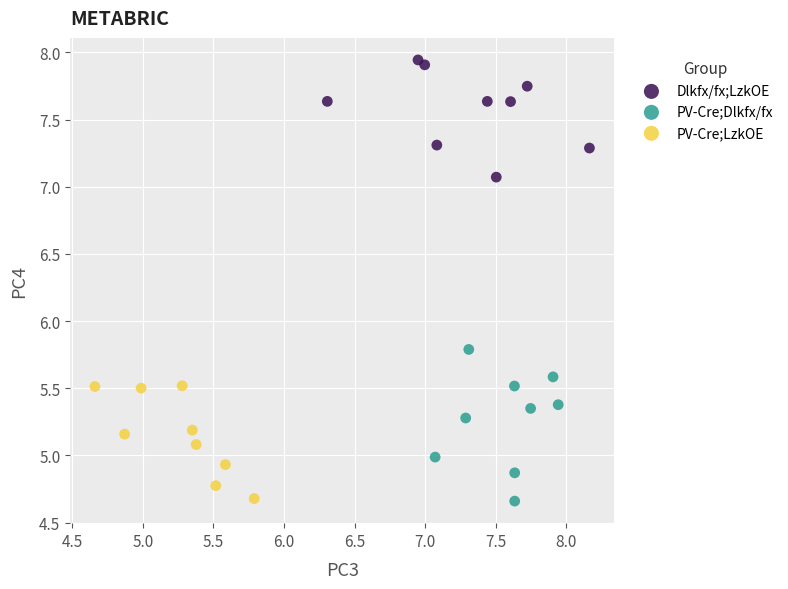

Which series reaches the maximum Y coordinate?

Dlkfx/fx;LzkOE